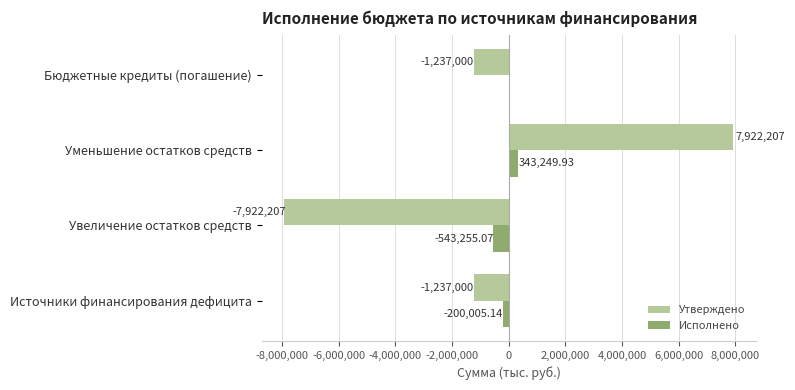

Which category has the highest value in the Утверждено series?

Уменьшение остатков средств